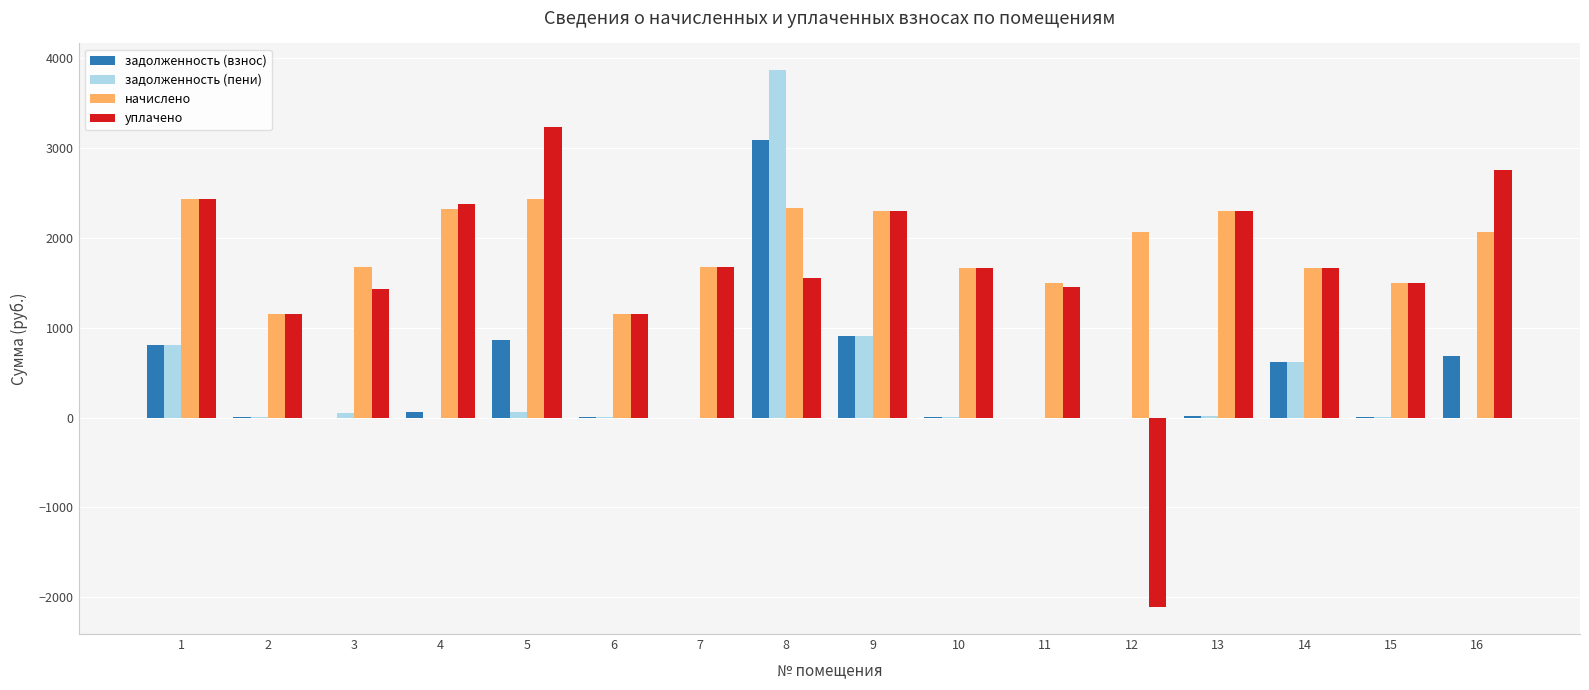

What is the maximum value for начислено?

2426.9